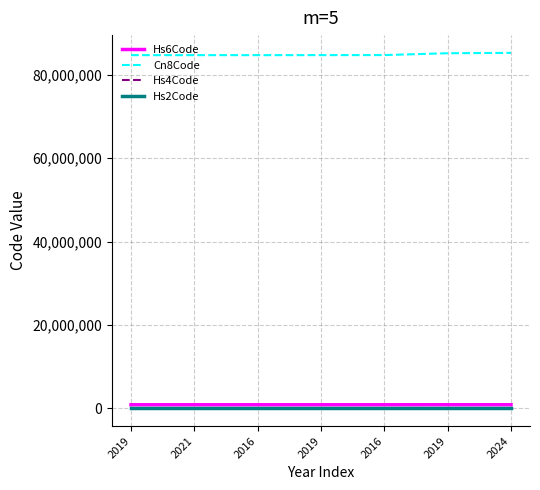

How many categories are shown in the chart?

7